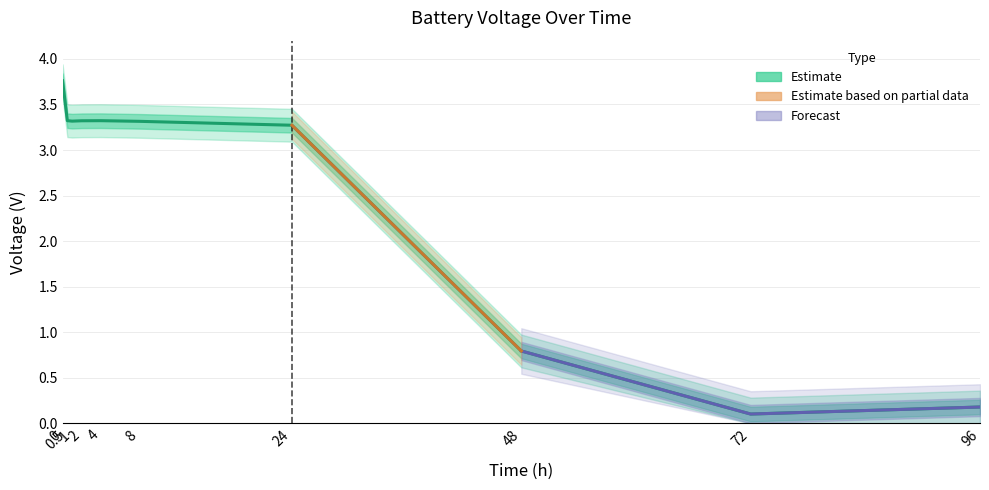

What is the value of the 10th point from the left?

0.2